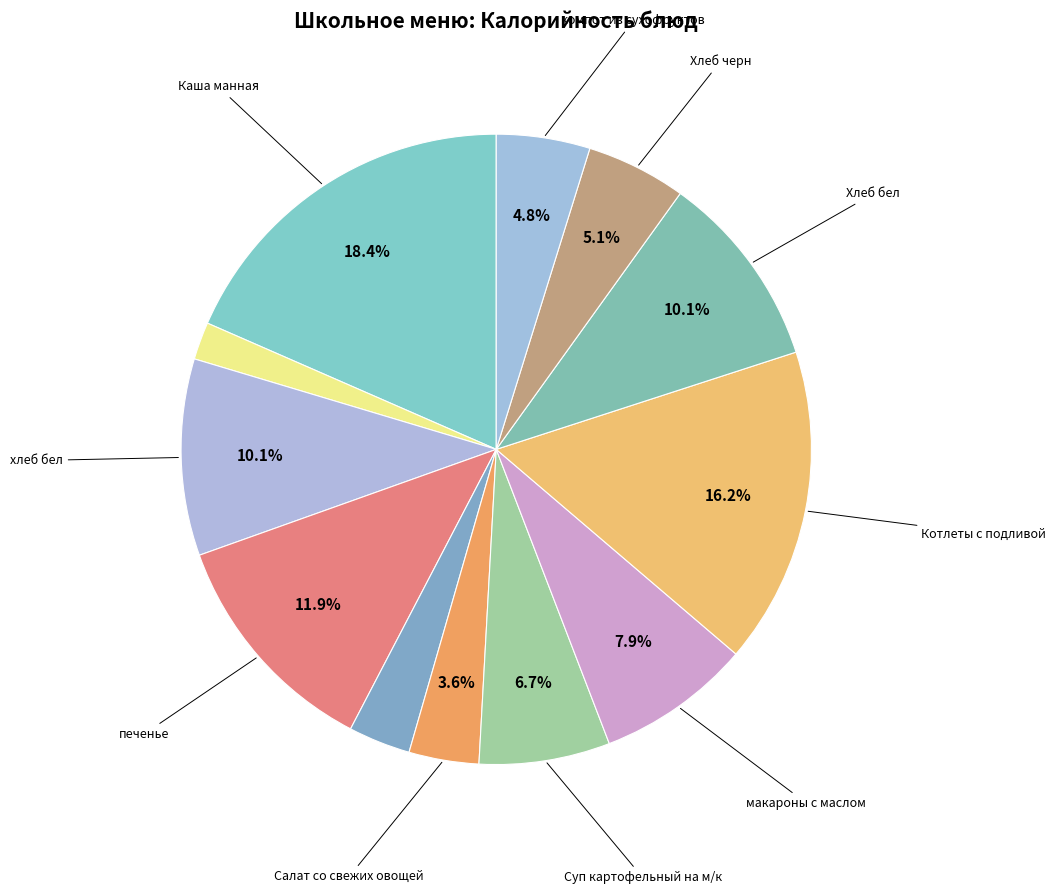

Is there any slice that represents more than half of the pie?

No